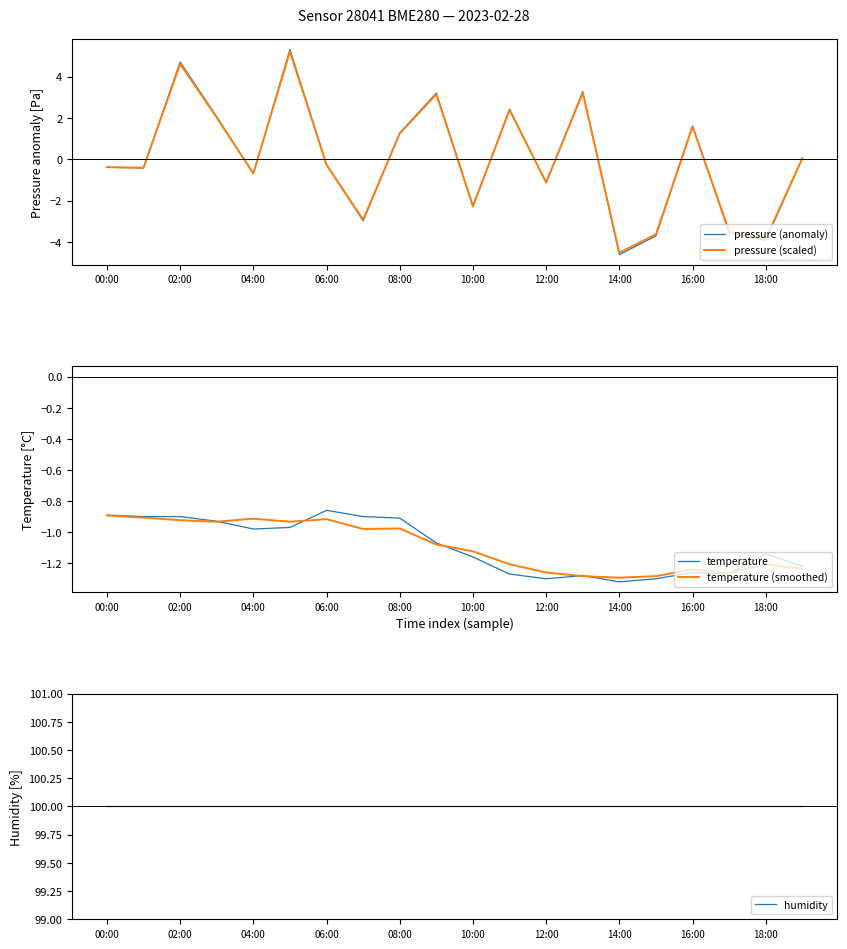

Which category has the lowest value in the pressure (scaled) series?

14:00